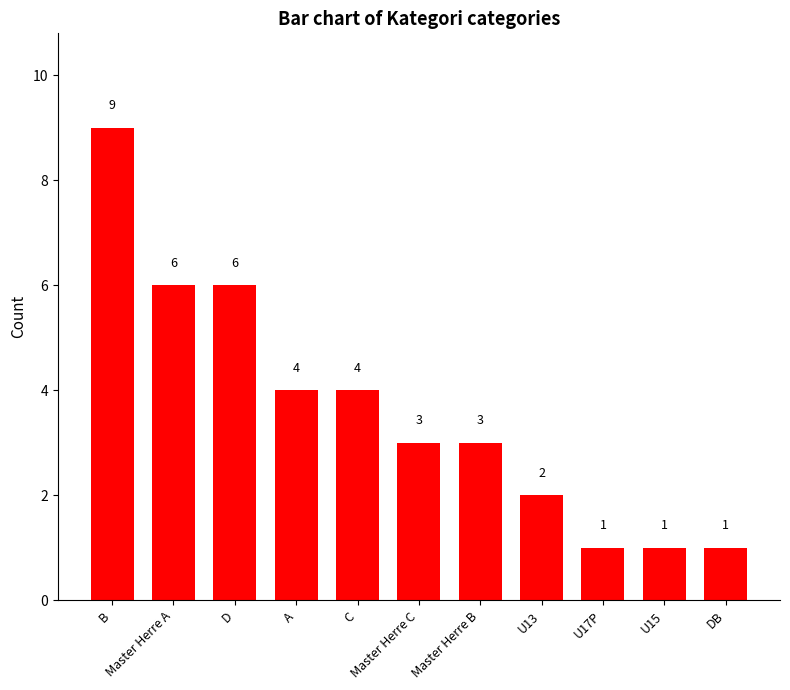

How many distinct data groups are displayed?

1